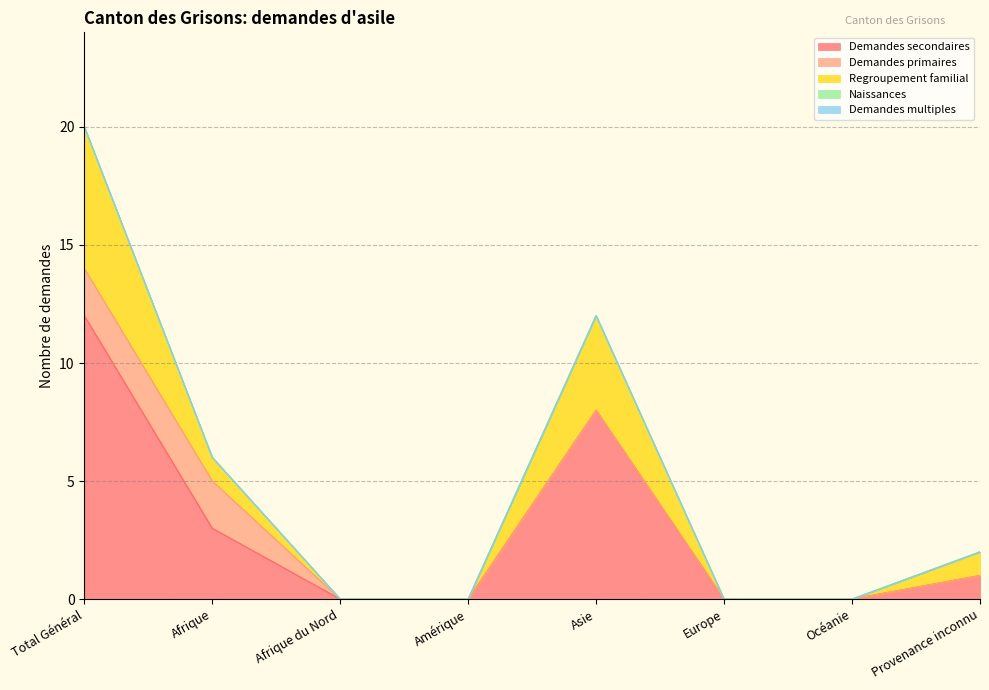

True or false: Demandes primaires has more than 2 interior local peaks.

False